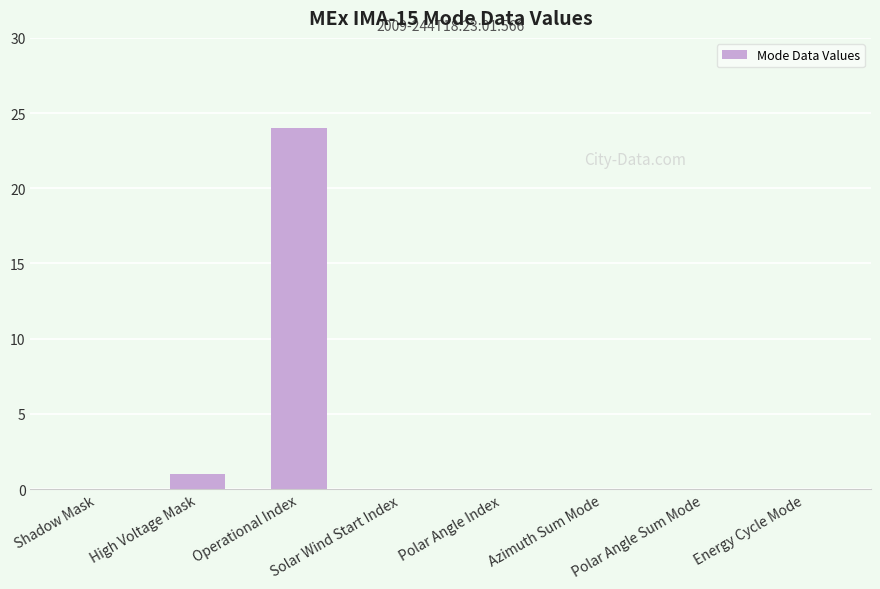

At which label is the value closest to 12?

High Voltage Mask